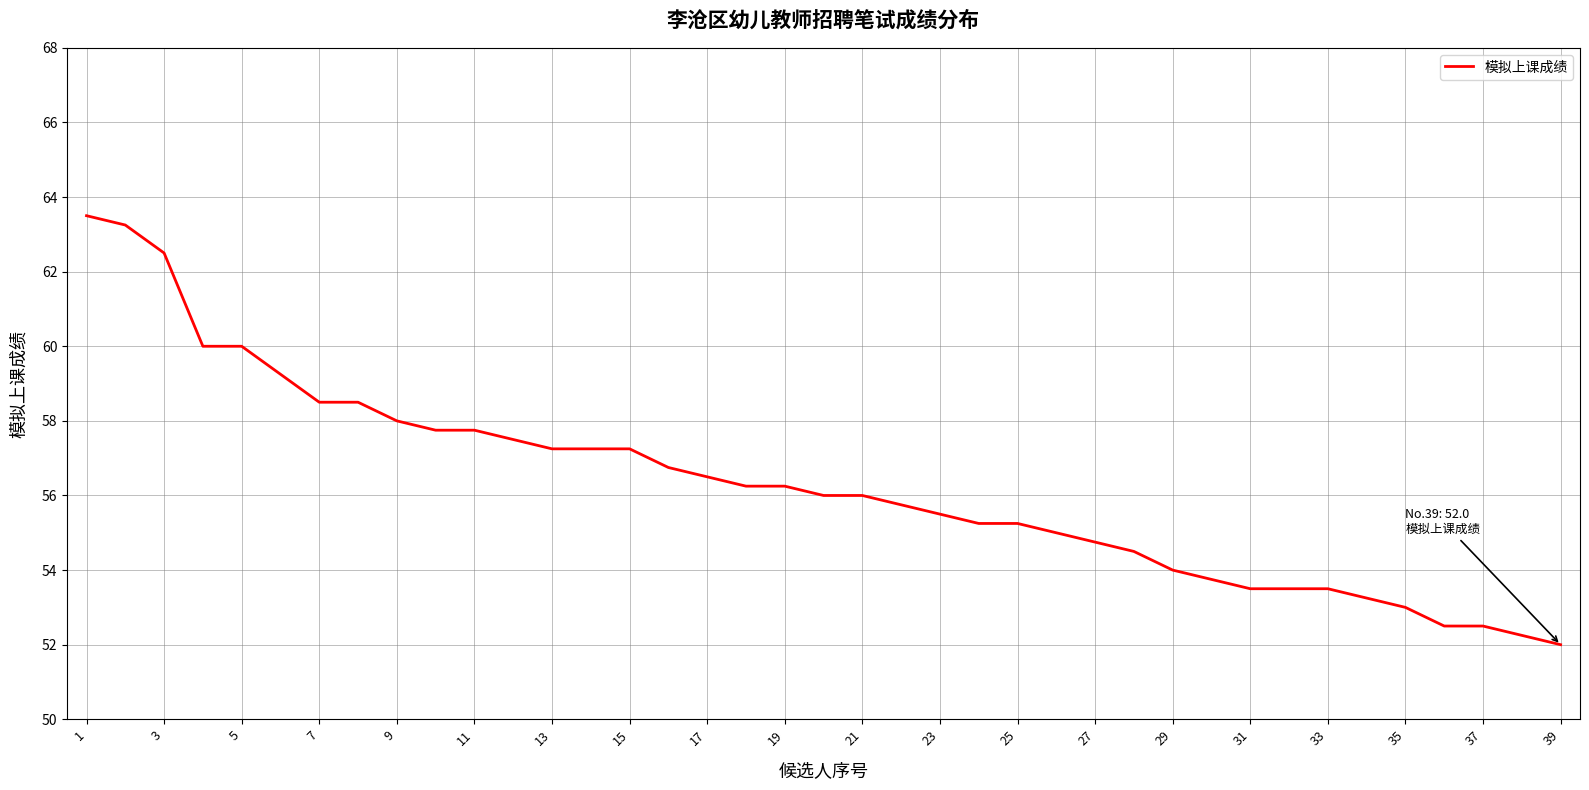

What is the difference between the maximum and minimum values?

11.5